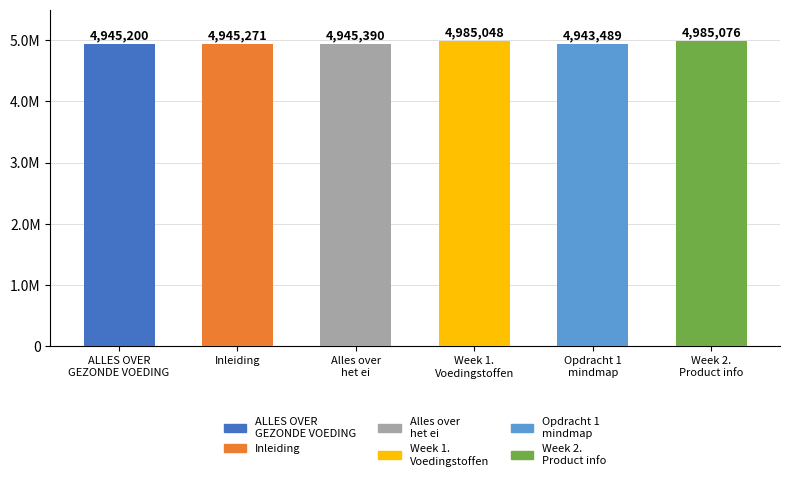

Rank the categories by value from highest to lowest.

Week 2. Product informatie over het ei., Week 1.Voedingstoffen van het ei., Alles over het ei, Inleiding, ALLES OVER GEZONDE VOEDING, Opdracht 1 het maken van een mindmap.